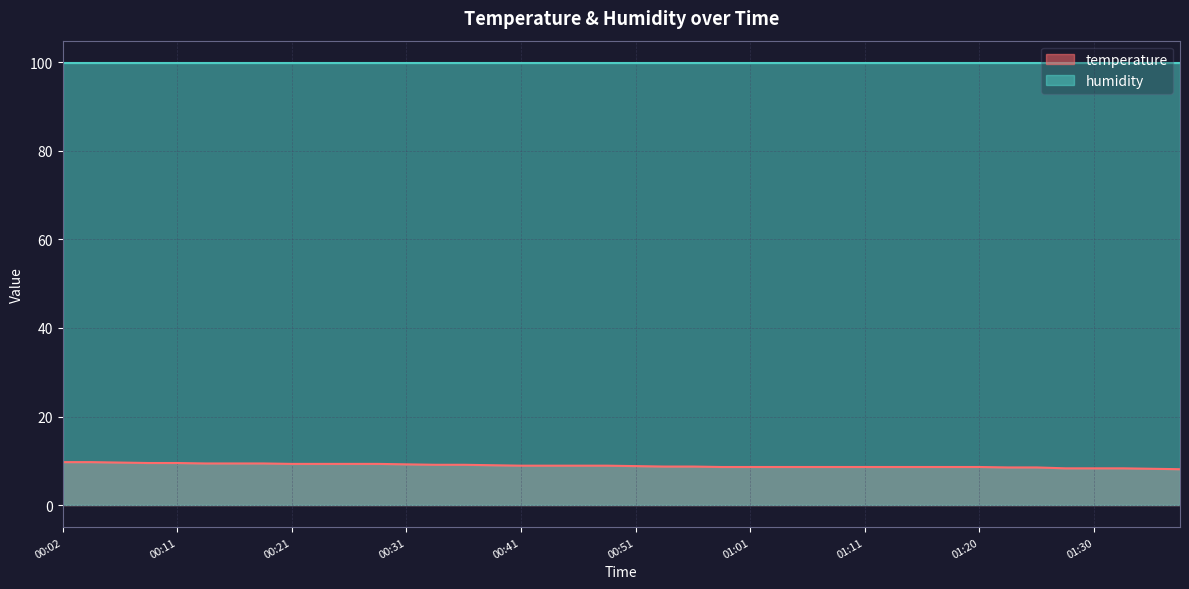

True or false: the data shows 9.3 at 00:29.

True